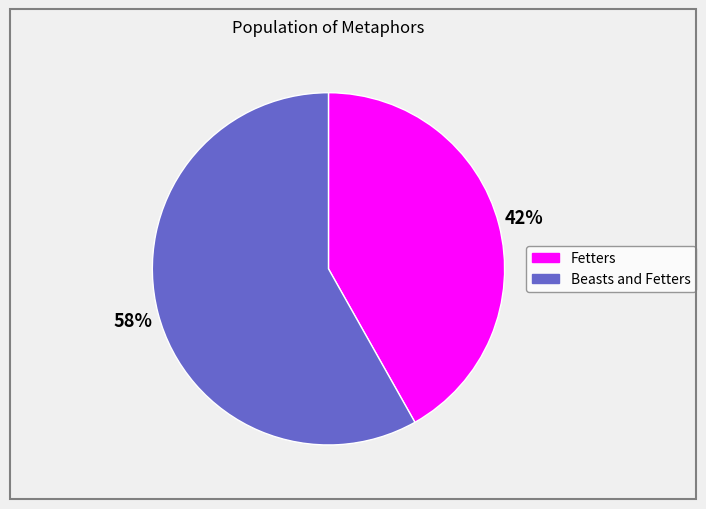

To the nearest percent, what is the difference between the Fetters and Beasts and Fetters slice percentages?

16%